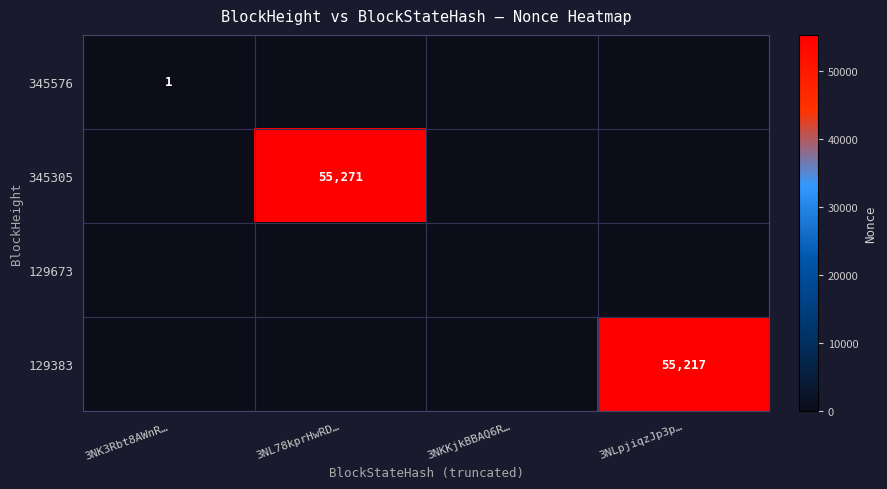

Which category has the lowest value across all series?

3NL78kprHwRD…